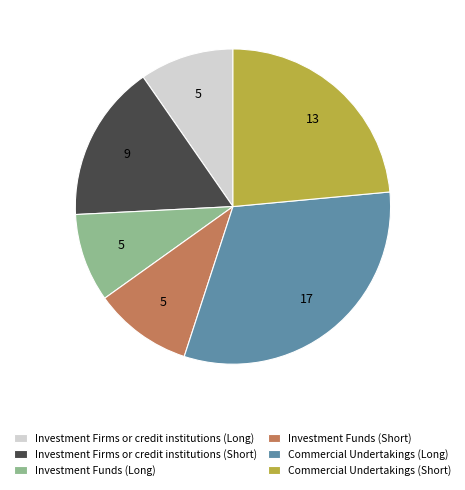

What is the ratio of the value at Investment Firms or credit institutions (Long) to the value at Investment Funds (Long)?

1.1